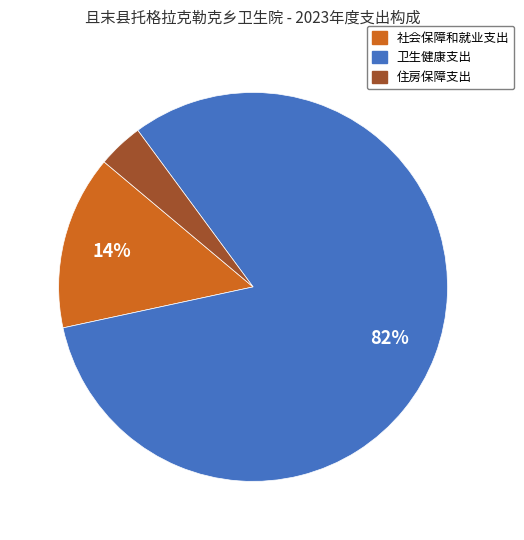

What is the majority slice?

卫生健康支出